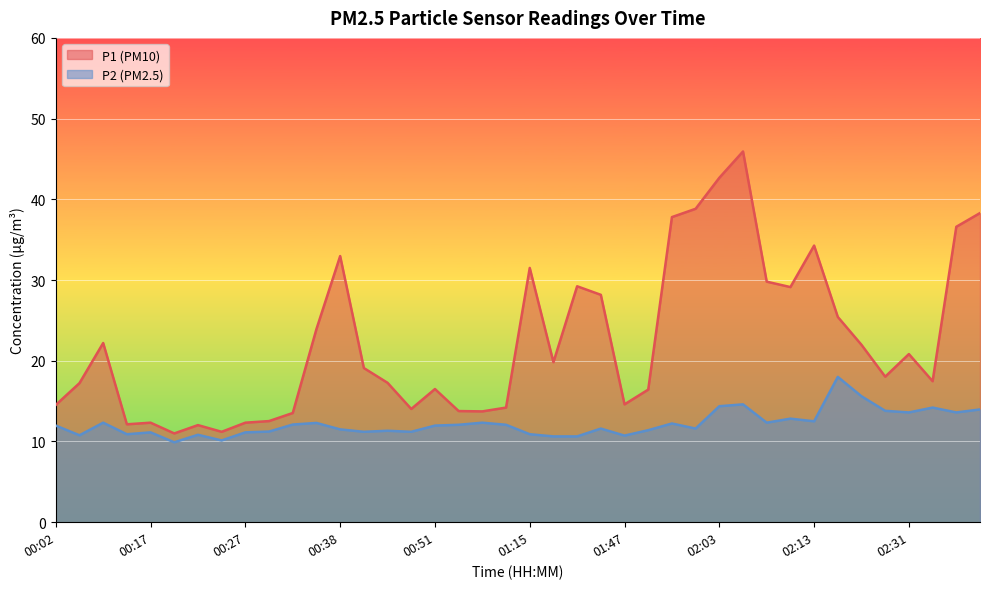

Reading left to right, extract all data points from this chart.

P1: 00:02=14.5	00:04=17.2	00:07=22.2	00:15=12.1	00:17=12.3	00:20=11.0	00:22=12.0	00:25=11.2	00:27=12.3	00:30=12.5	00:32=13.5	00:35=23.9	00:38=33.0	00:40=19.1	00:43=17.3	00:45=14.0	00:51=16.5	00:59=13.8	01:01=13.7	01:07=14.2	01:15=31.5	01:39=19.8	01:42=29.2	01:44=28.2	01:47=14.6	01:50=16.4	01:55=37.8	01:58=38.8	02:03=42.7	02:05=45.9	02:08=29.8	02:10=29.1	02:13=34.3	02:18=25.4	02:21=22.0	02:29=18.0	02:31=20.8	02:34=17.5	02:36=36.6	02:39=38.3
P2: 00:02=12.0	00:04=10.8	00:07=12.3	00:15=10.9	00:17=11.1	00:20=9.9	00:22=10.8	00:25=10.1	00:27=11.1	00:30=11.2	00:32=12.1	00:35=12.3	00:38=11.5	00:40=11.2	00:43=11.3	00:45=11.2	00:51=12.0	00:59=12.1	01:01=12.3	01:07=12.1	01:15=10.9	01:39=10.6	01:42=10.6	01:44=11.6	01:47=10.7	01:50=11.4	01:55=12.2	01:58=11.6	02:03=14.4	02:05=14.6	02:08=12.3	02:10=12.8	02:13=12.5	02:18=18.0	02:21=15.6	02:29=13.8	02:31=13.6	02:34=14.2	02:36=13.6	02:39=14.0